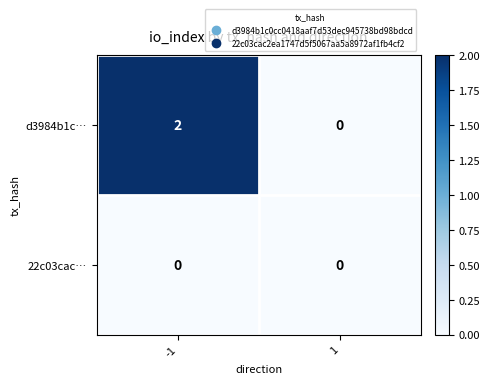

Which series changed the most between -1 and 1?

d3984b1c…